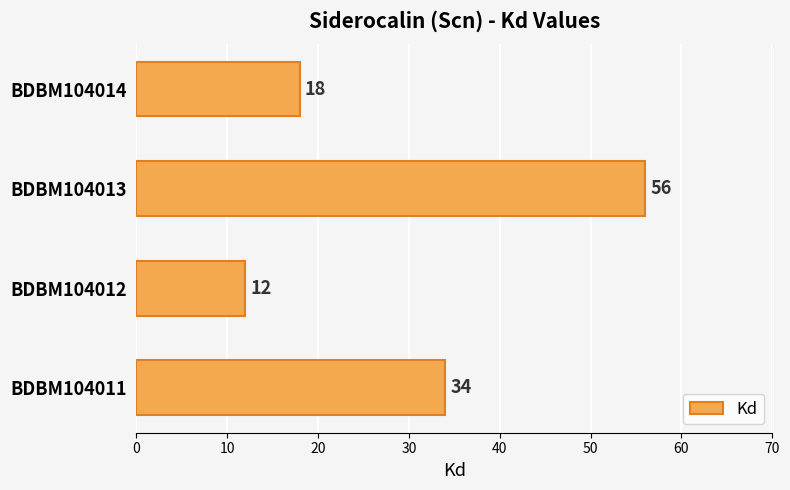

List the labels in order of value, smallest first.

BDBM104012, BDBM104014, BDBM104011, BDBM104013